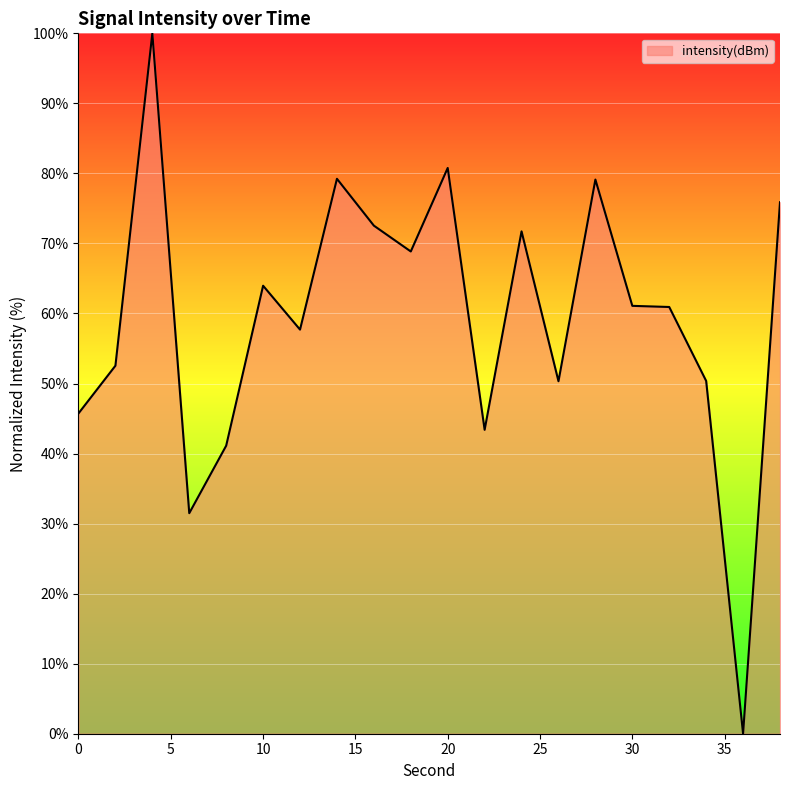

What is the greatest value displayed?

100.0